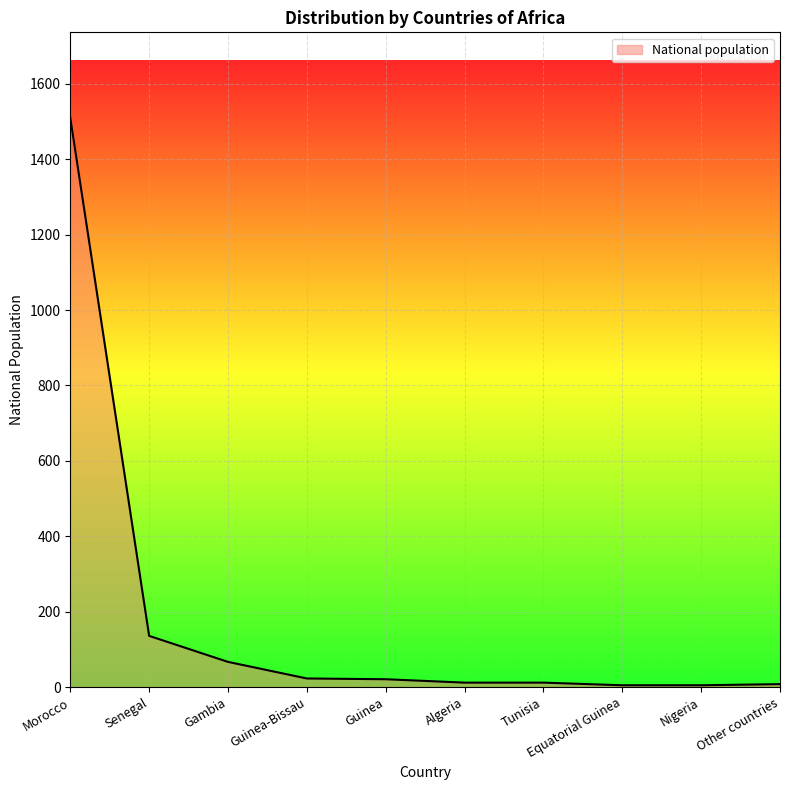

What is the average value?

180